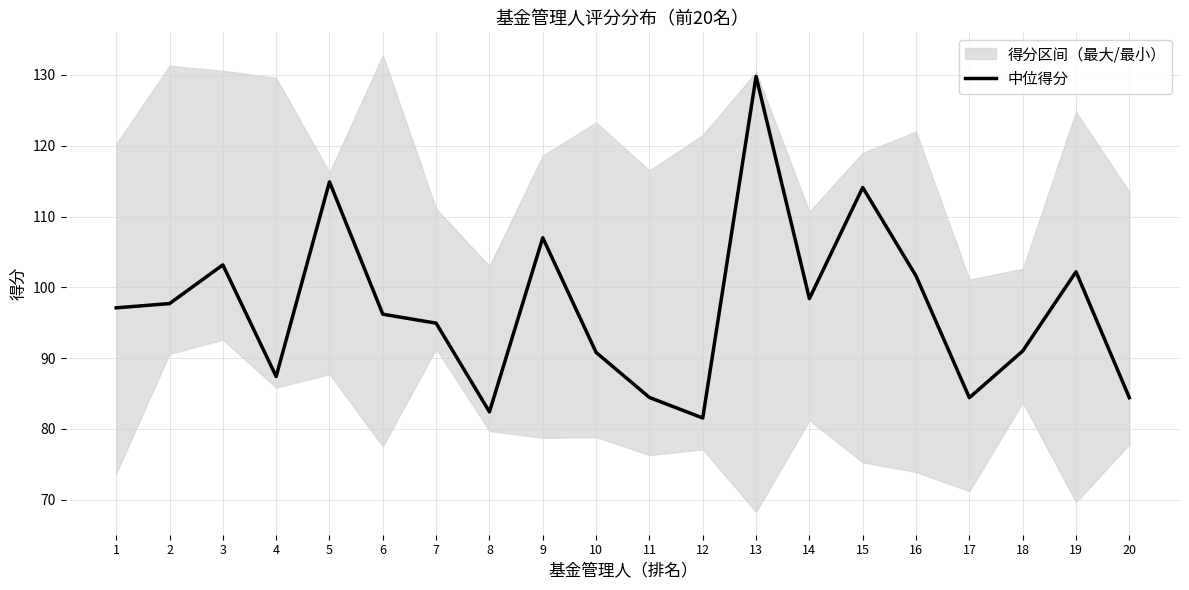

Where is the first local minimum?

4